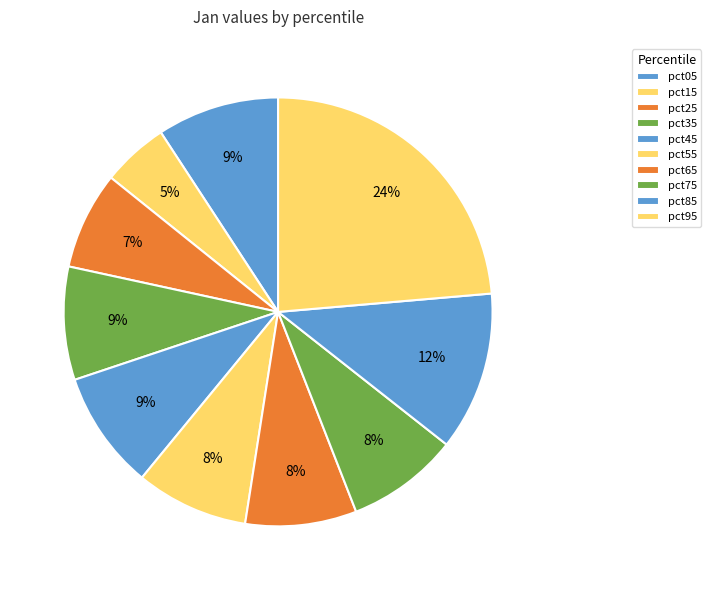

What percentage is the pct55 slice, to the nearest percent?

8%